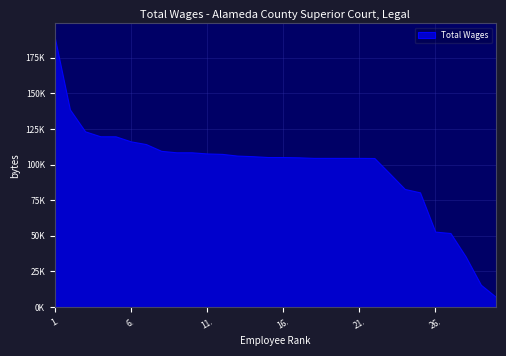

True or false: the data has more than 1 interior local peaks.

False